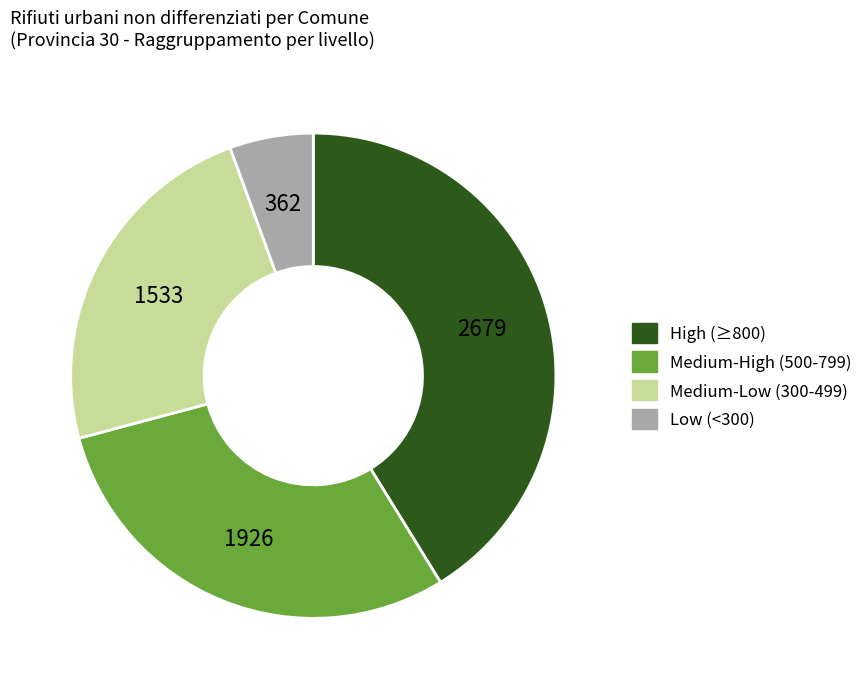

Does any single category account for the majority?

No